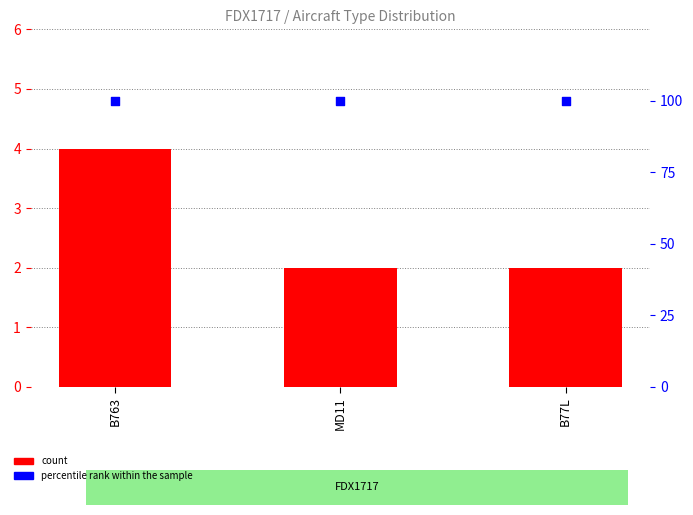

Is the value of percentile rank within the sample at B77L greater than the value of count at MD11?

Yes